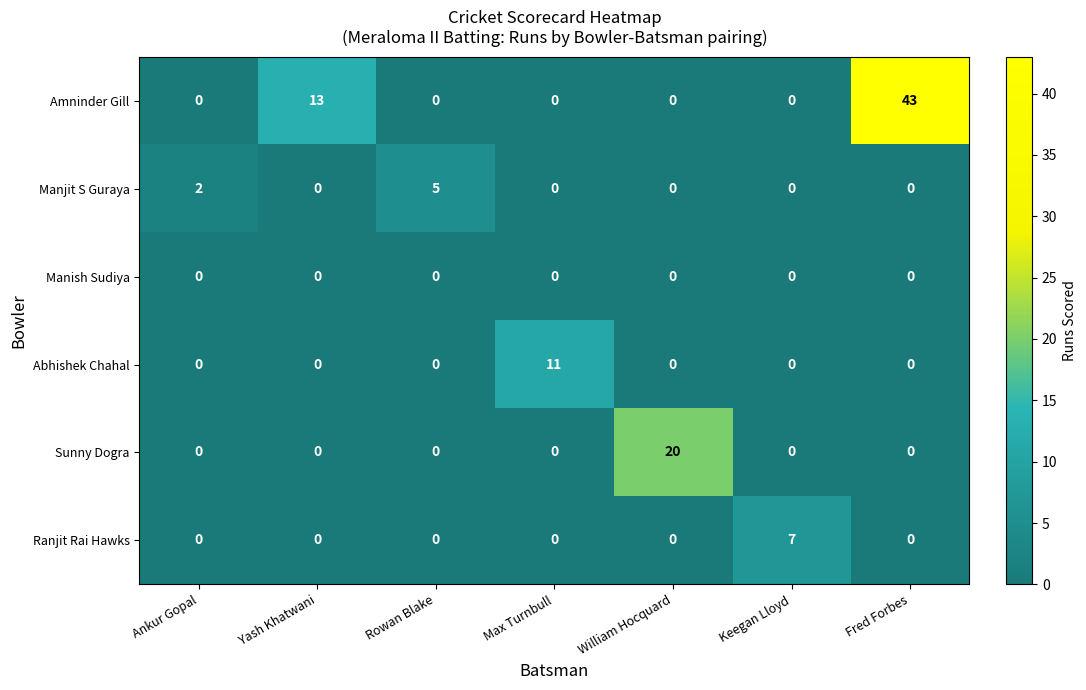

What is the average value of the Sunny Dogra series?

3